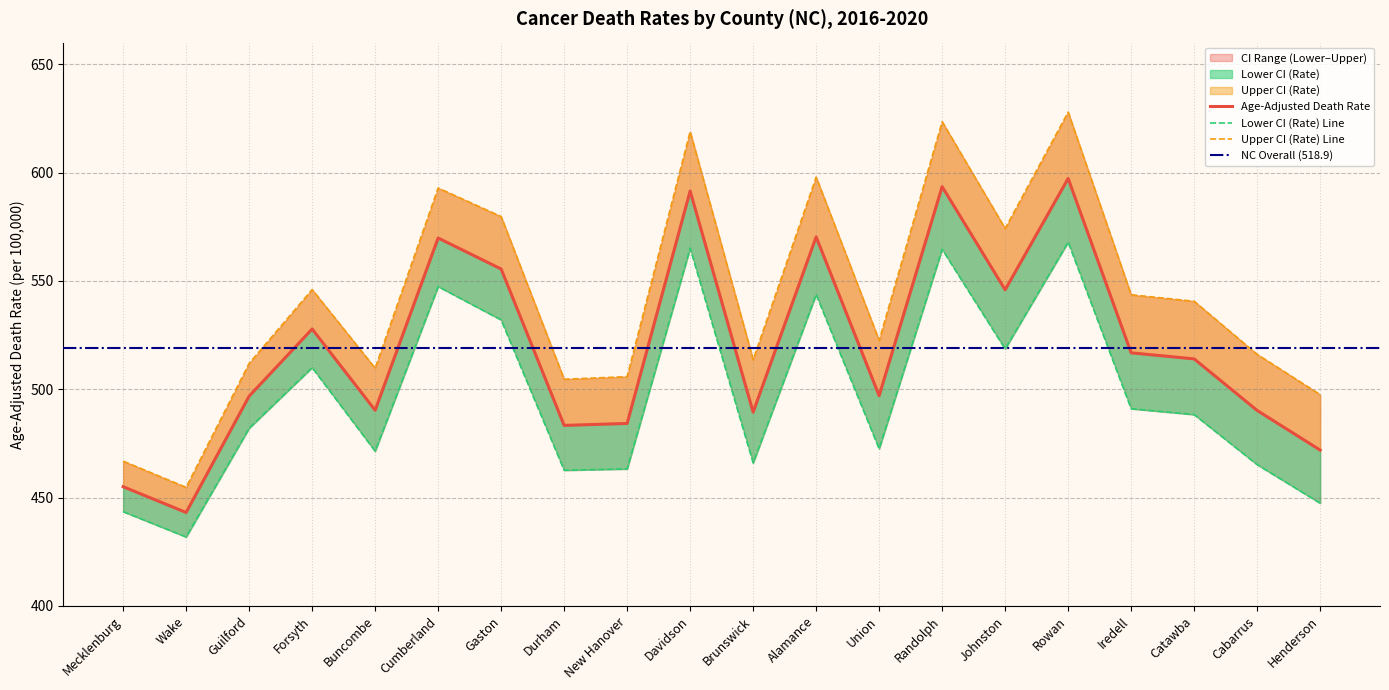

What is the average value of the Upper CI (Rate) series?

542.4